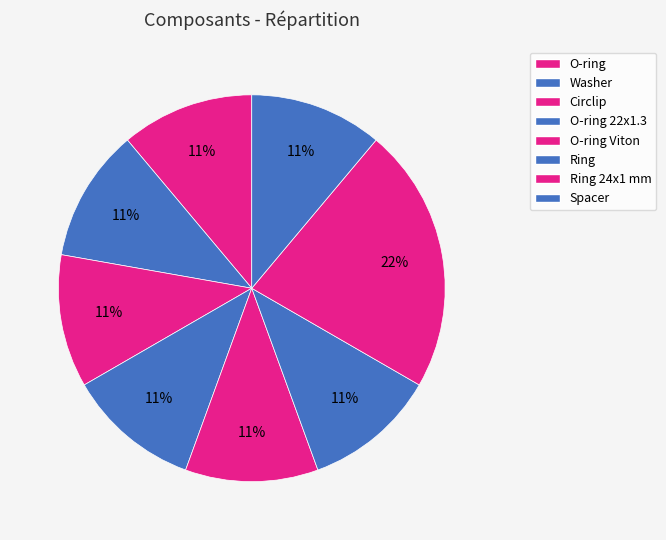

Is there a majority slice in this chart?

No